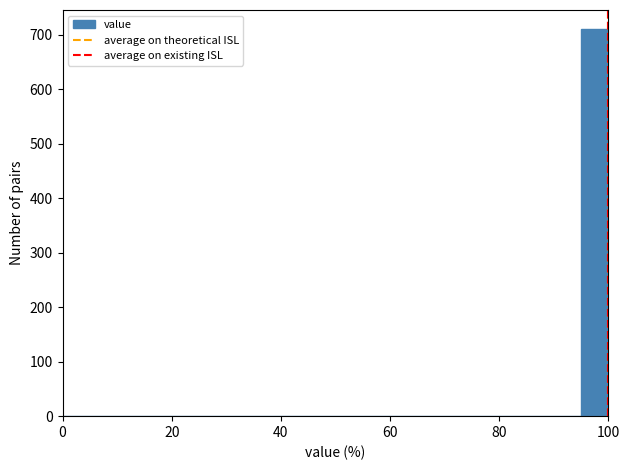

Around what value on the x-axis is the tallest bar? Give the approximate position of its centre, as read against the axis.

98